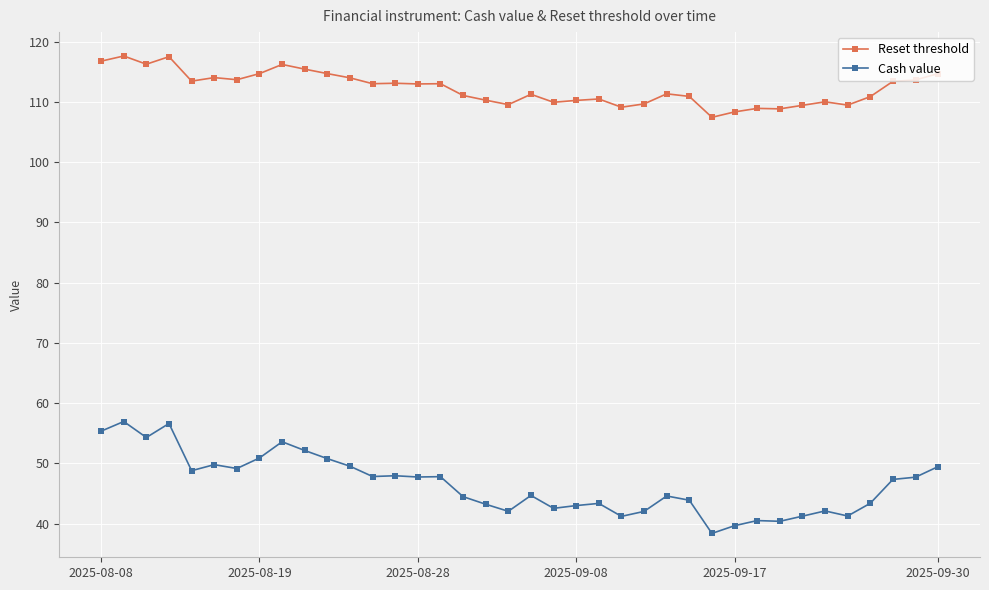

Count the number of categories in the chart.

38